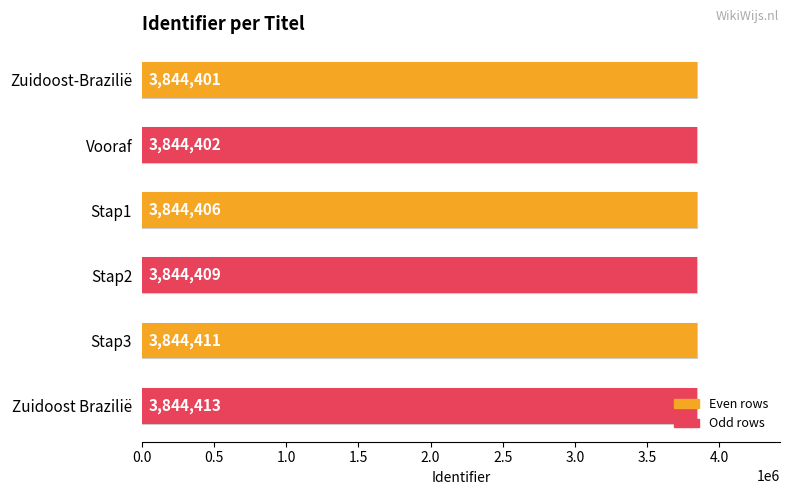

What is the difference between the second highest and second lowest values?

9